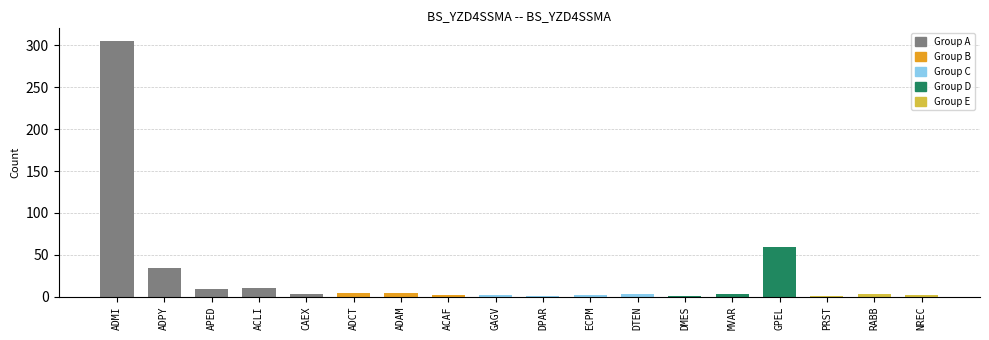

How many bars are there in total?

18